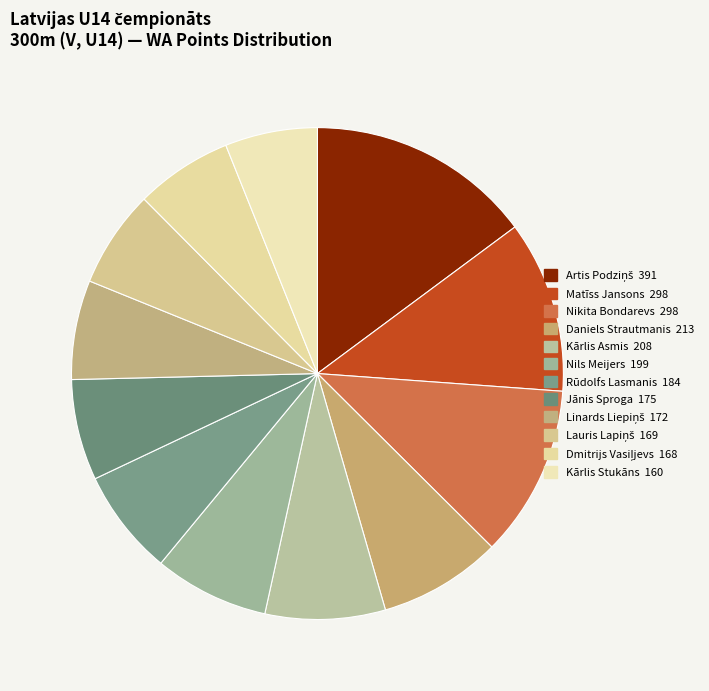

Is it true that Lauris Lapiņš is 1% of the pie?

False